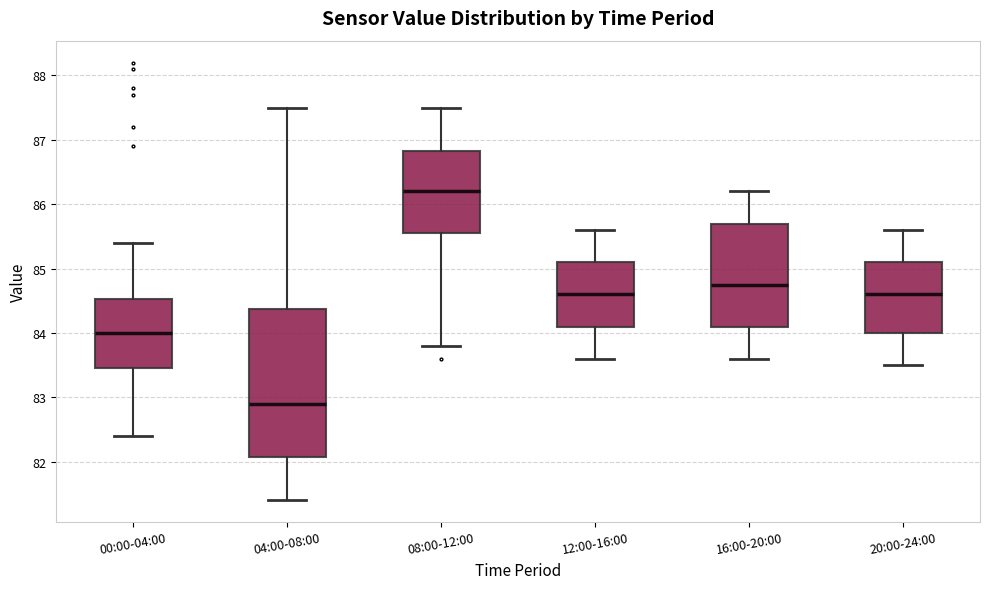

Which box is the tallest, from its lower edge to its upper edge?

04:00-08:00